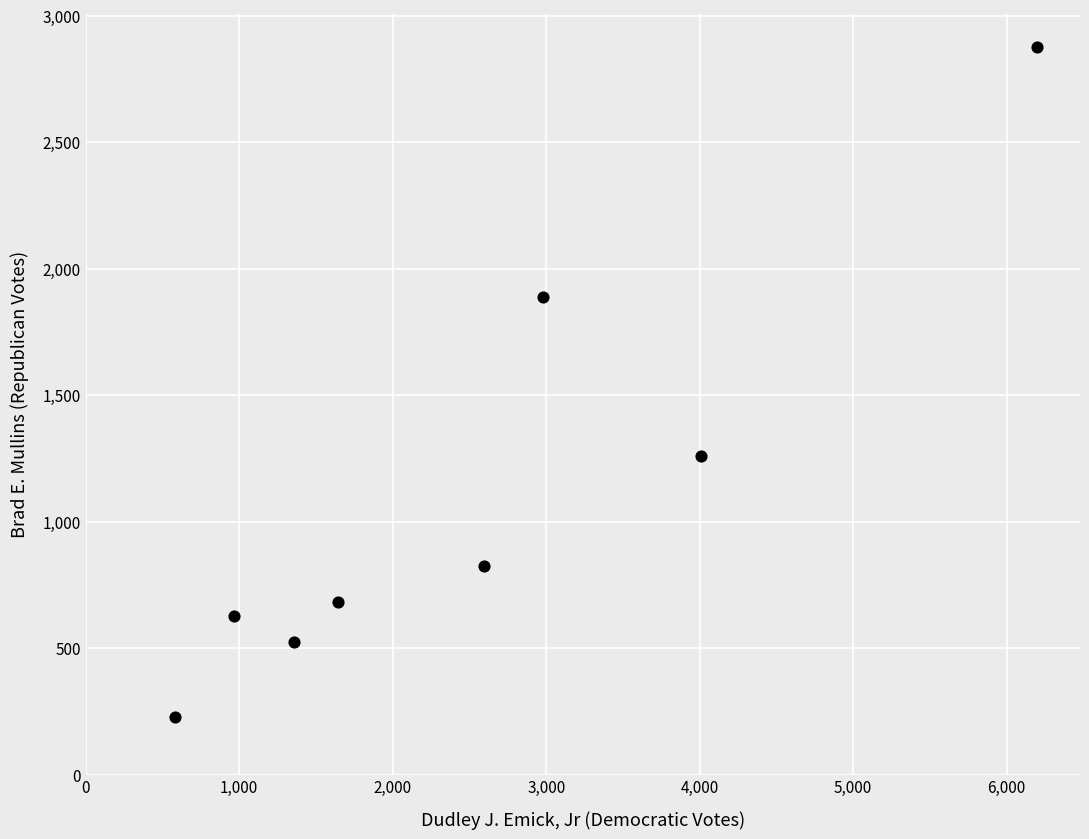

What is the range of X values (max minus min)?

5614